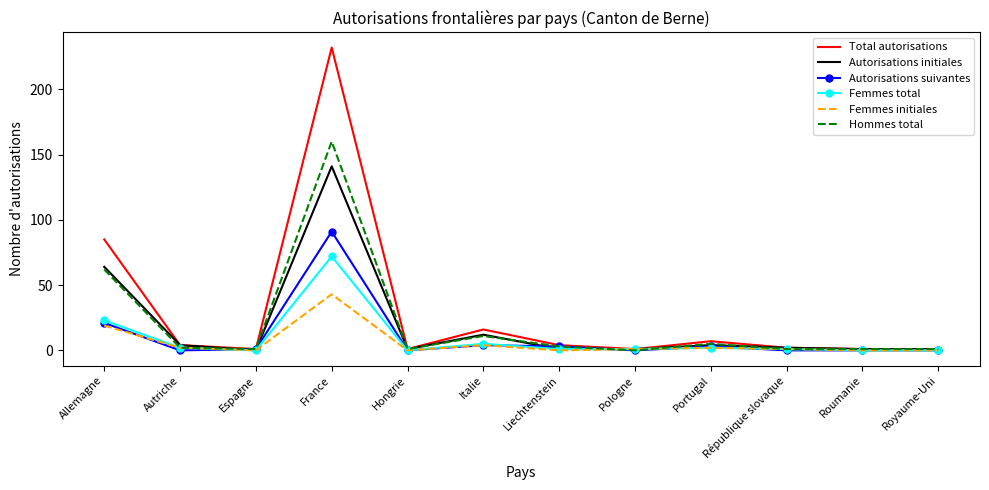

What is the sum of all Hommes total values?

248